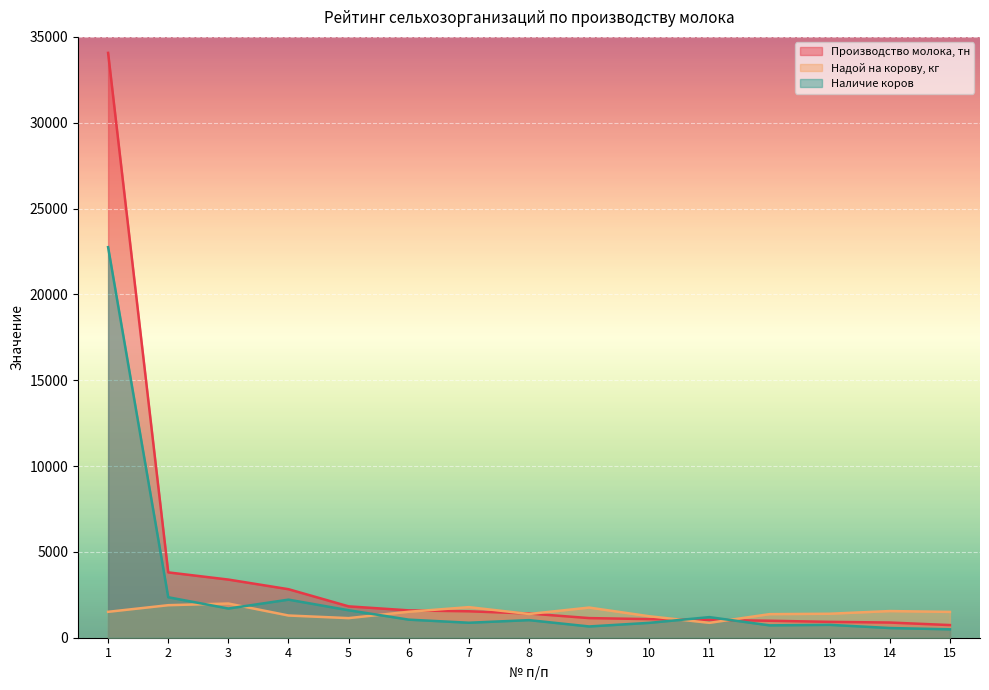

Reading right to left, list all the values displayed in this chart.

Производство молока, тн: 15=737.0	14=884.2	13=923.7	12=988.8	11=1040.6	10=1083.9	9=1143.1	8=1412.1	7=1539.8	6=1593.2	5=1826.8	4=2825.7	3=3387.1	2=3805.6	1=34067.9
Надой на корову, кг: 15=1504.0	14=1553.0	13=1397.0	12=1373.0	11=867.0	10=1250.0	9=1756.0	8=1382.0	7=1782.0	6=1513.0	5=1142.0	4=1294.0	3=1992.0	2=1895.0	1=1509.0
Наличие коров: 15=490.0	14=565.0	13=751.0	12=720.0	11=1200.0	10=867.0	9=656.0	8=1025.0	7=873.0	6=1053.0	5=1600.0	4=2218.0	3=1700.0	2=2358.0	1=22751.0